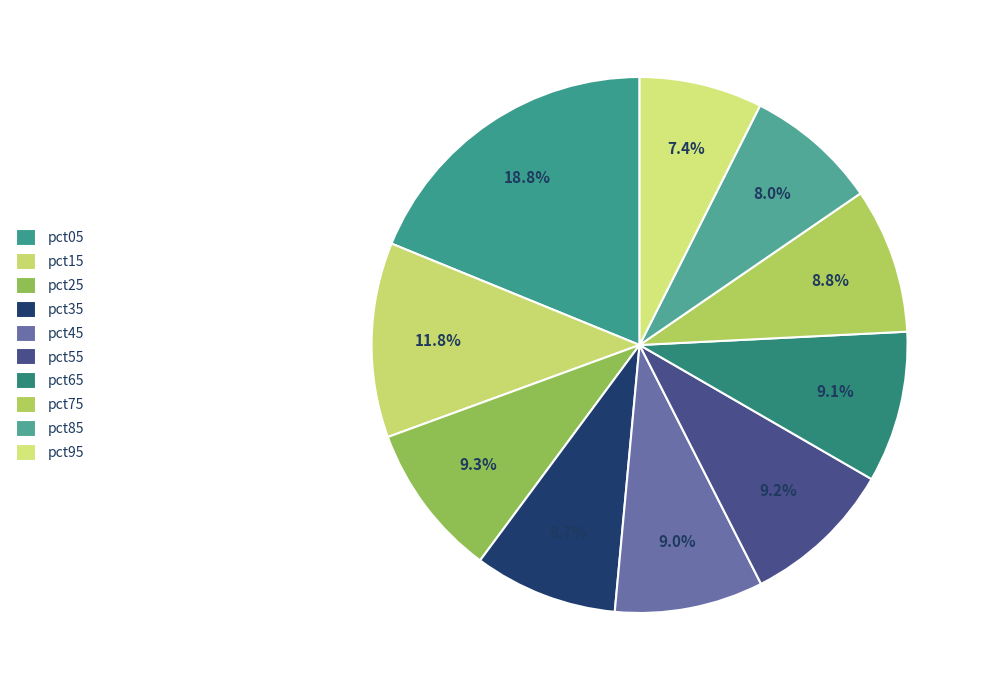

How many segments does this pie chart have?

10